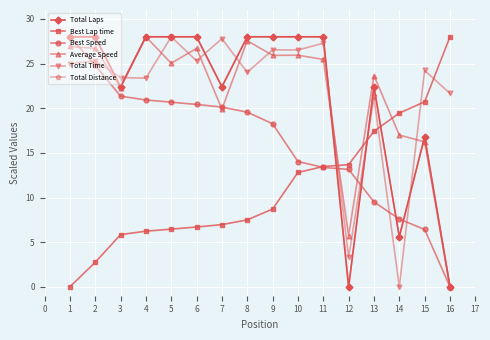

Is this an area chart (filled region under the line)?

No